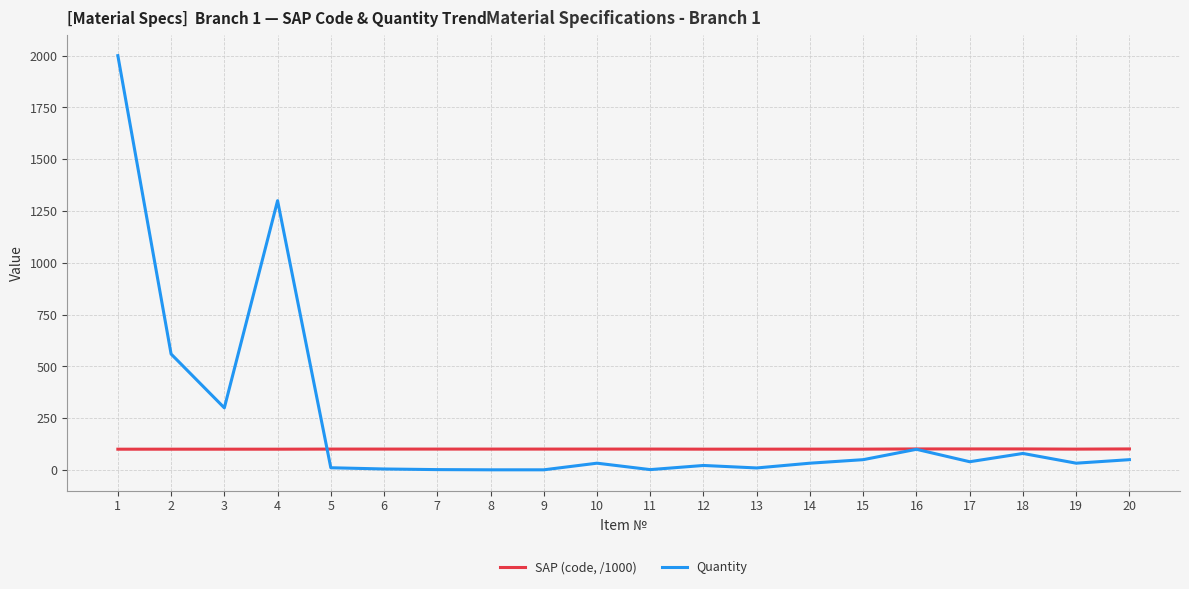

True or false: Quantity and SAP (code, /1000) cross at least once.

True